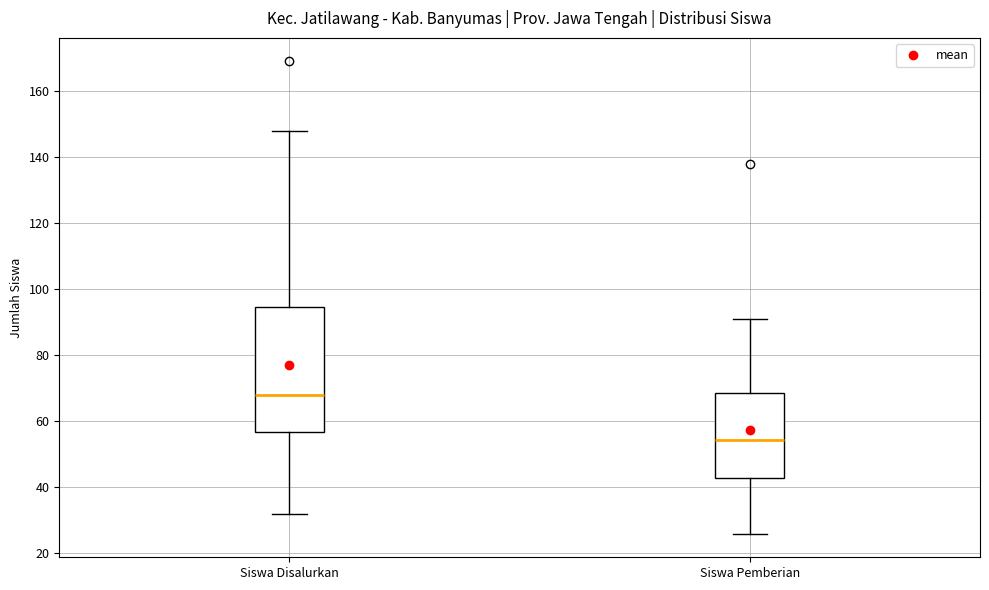

Comparing the boxes themselves (not the whiskers), which one is the tallest?

Siswa Disalurkan